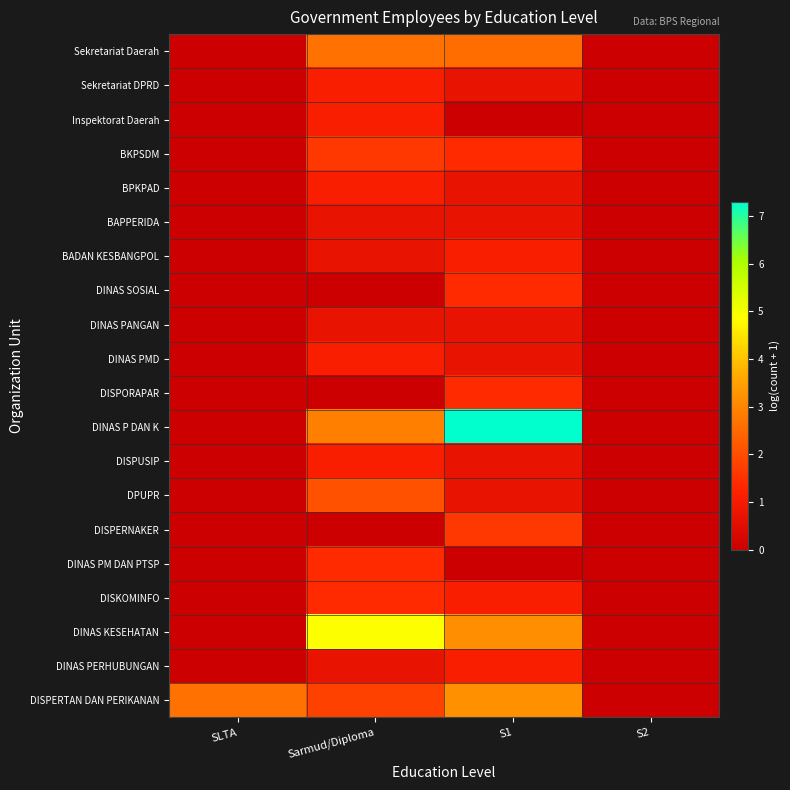

Reading left to right, extract all data points from this chart.

Sekretariat Daerah: SLTA=0.0	Sarmud/Diploma=2.6	S1=2.6	S2=0.0
Sekretariat DPRD: SLTA=0.0	Sarmud/Diploma=1.1	S1=0.7	S2=0.0
Inspektorat Daerah: SLTA=0.0	Sarmud/Diploma=1.1	S1=0.0	S2=0.0
BKPSDM: SLTA=0.0	Sarmud/Diploma=1.6	S1=1.4	S2=0.0
BPKPAD: SLTA=0.0	Sarmud/Diploma=1.1	S1=0.7	S2=0.0
BAPPERIDA: SLTA=0.0	Sarmud/Diploma=0.7	S1=0.7	S2=0.0
BADAN KESBANGPOL: SLTA=0.0	Sarmud/Diploma=0.7	S1=1.1	S2=0.0
DINAS SOSIAL: SLTA=0.0	Sarmud/Diploma=0.0	S1=1.4	S2=0.0
DINAS PANGAN: SLTA=0.0	Sarmud/Diploma=0.7	S1=0.7	S2=0.0
DINAS PMD: SLTA=0.0	Sarmud/Diploma=1.1	S1=0.7	S2=0.0
DISPORAPAR: SLTA=0.0	Sarmud/Diploma=0.0	S1=1.4	S2=0.0
DINAS P DAN K: SLTA=0.0	Sarmud/Diploma=2.9	S1=7.3	S2=0.0
DISPUSIP: SLTA=0.0	Sarmud/Diploma=1.1	S1=0.7	S2=0.0
DPUPR: SLTA=0.0	Sarmud/Diploma=2.1	S1=0.7	S2=0.0
DISPERNAKER: SLTA=0.0	Sarmud/Diploma=0.0	S1=1.6	S2=0.0
DINAS PM DAN PTSP: SLTA=0.0	Sarmud/Diploma=1.4	S1=0.0	S2=0.0
DISKOMINFO: SLTA=0.0	Sarmud/Diploma=1.4	S1=1.1	S2=0.0
DINAS KESEHATAN: SLTA=0.0	Sarmud/Diploma=4.9	S1=3.1	S2=0.0
DINAS PERHUBUNGAN: SLTA=0.0	Sarmud/Diploma=0.7	S1=1.1	S2=0.0
DISPERTAN DAN PERIKANAN: SLTA=2.6	Sarmud/Diploma=1.8	S1=3.2	S2=0.0